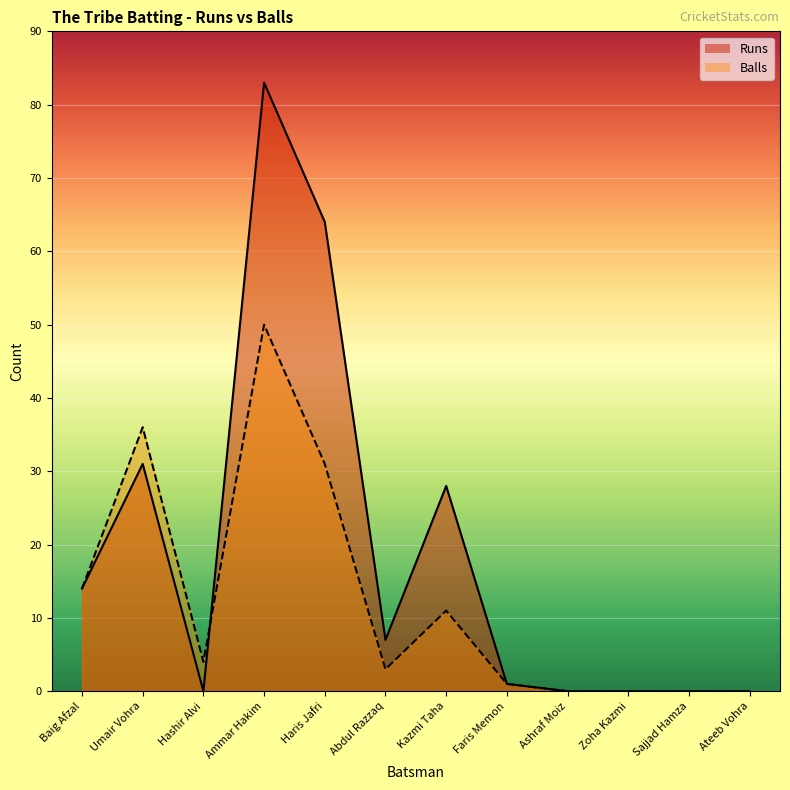

How many values in the Balls series are below 4?

6